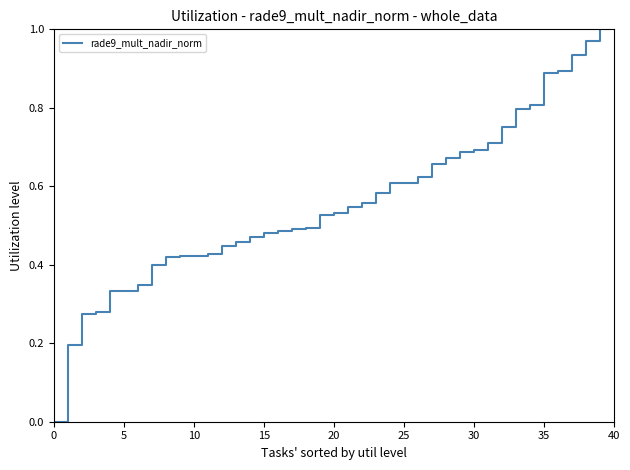

The chart shows a value of 0.1 at 10. True or false?

False